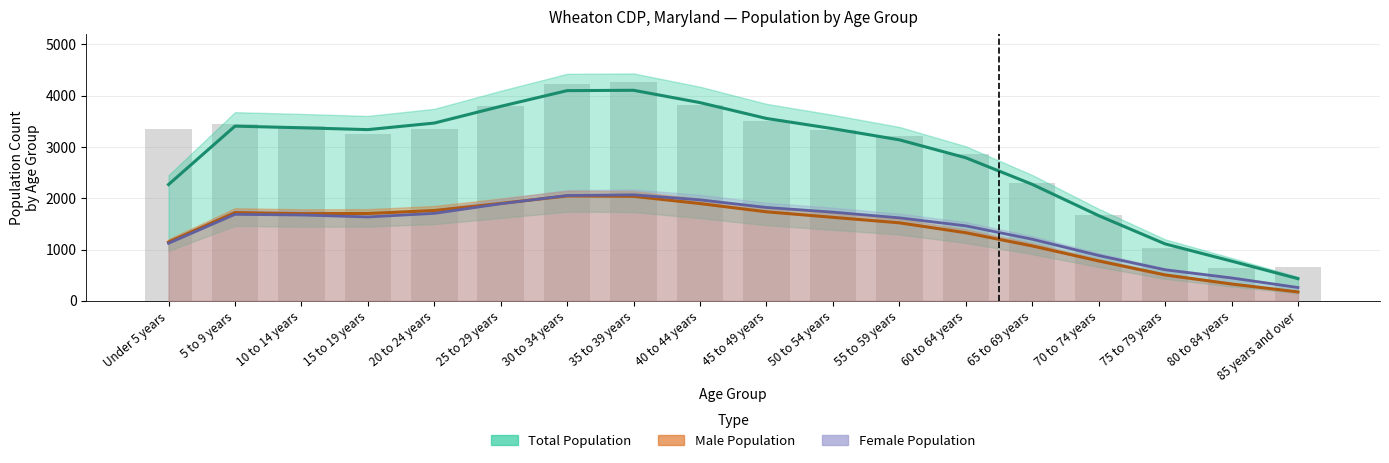

What is the label of the 15th bar from the left?

70 to 74 years